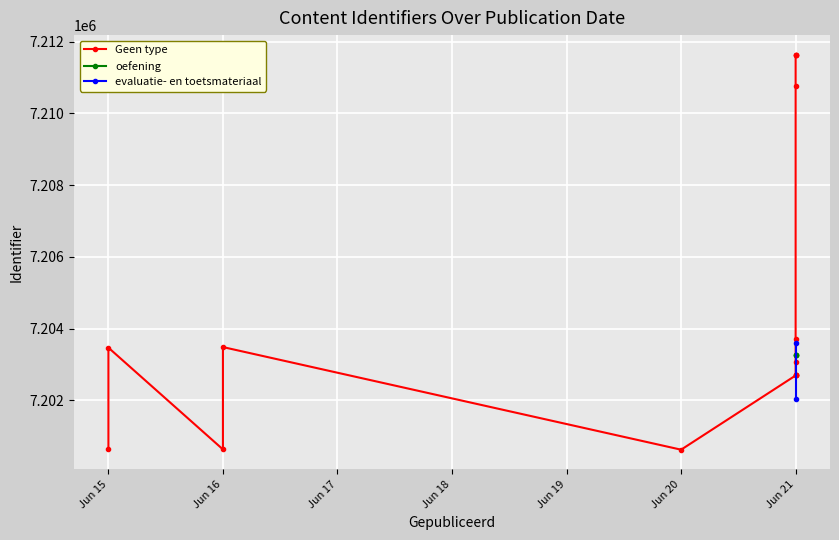

Between 2022-06-21 and 2022-06-21, which is larger?

2022-06-21